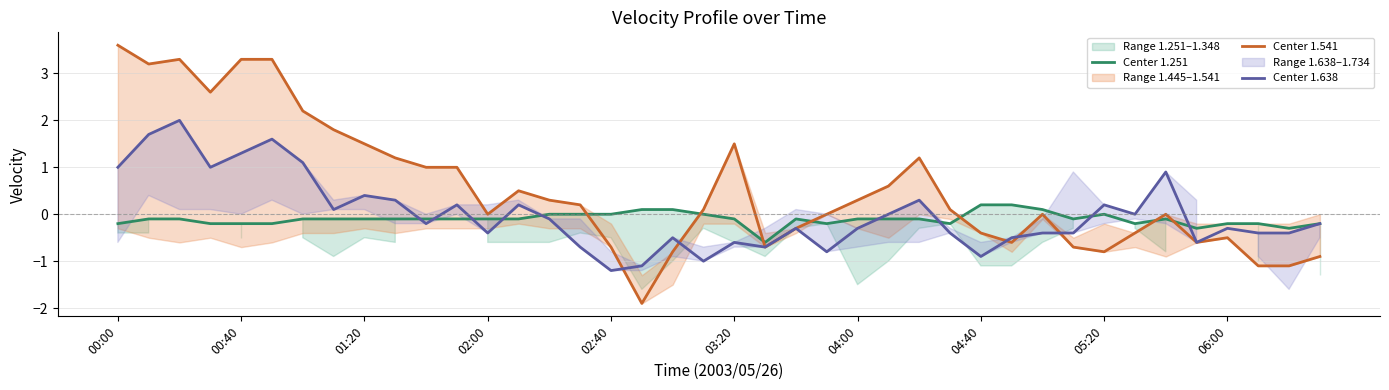

What is the maximum value for Center 1.541?

3.6